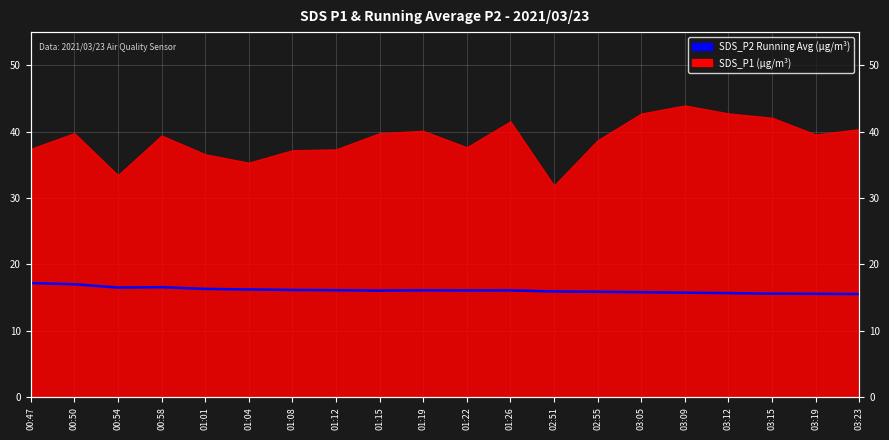

What is the average value?

16.1